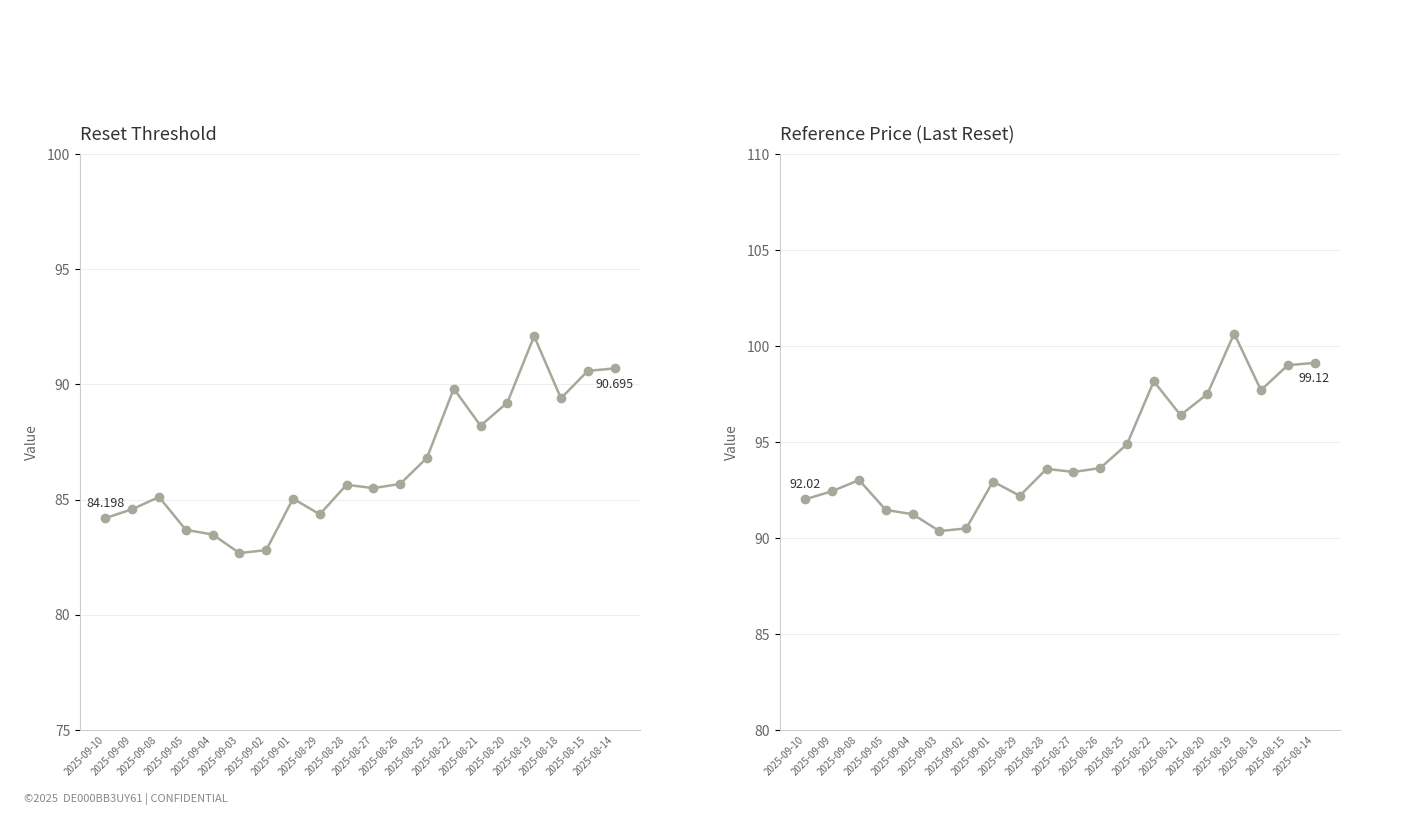

Which has a higher value, 2025-09-10 or 2025-08-19?

2025-08-19